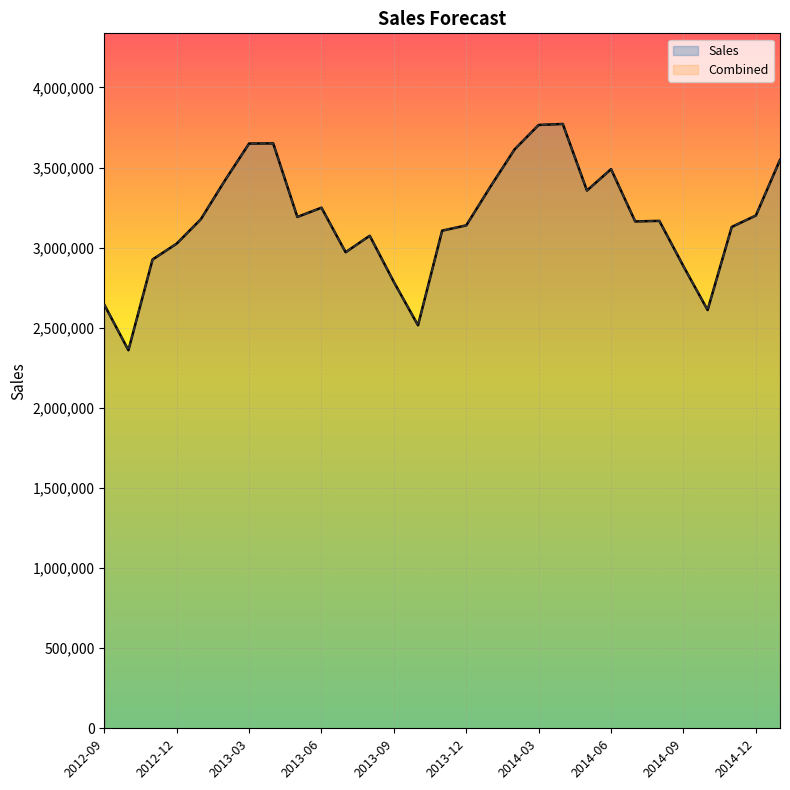

What are all the series names shown in the legend?

Sales, Combined